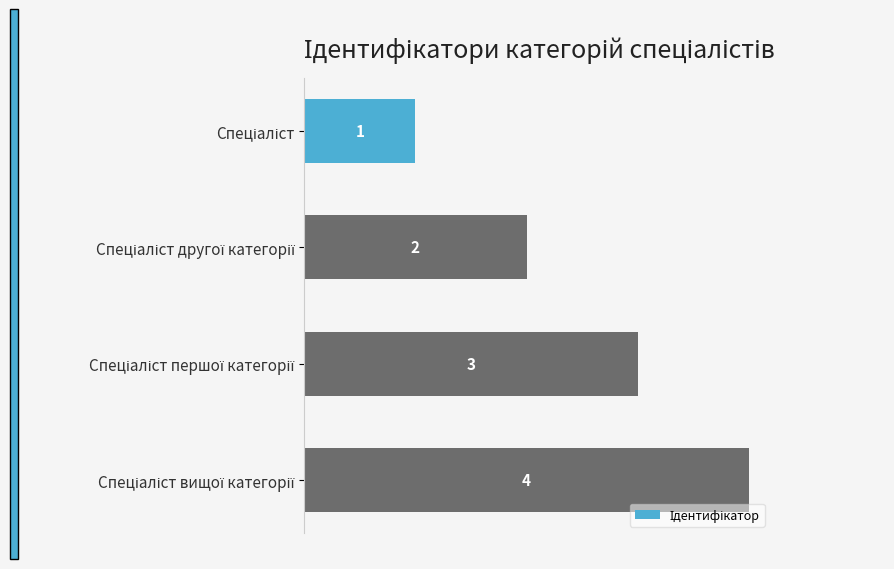

What is the maximum value shown in the chart?

4